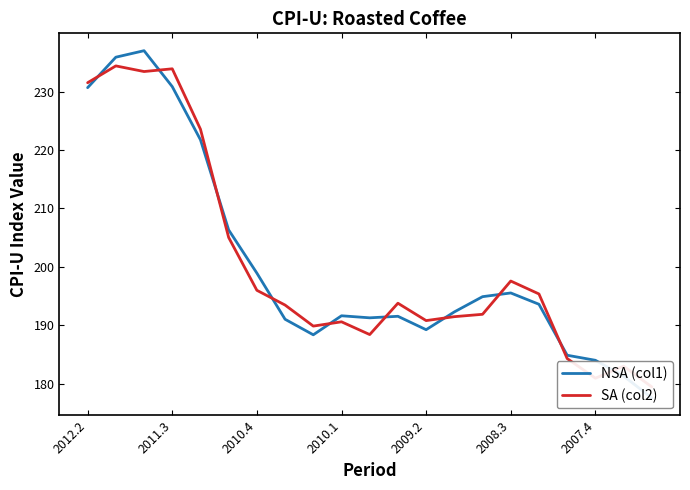

Which has a higher value, 13 or 17?

13